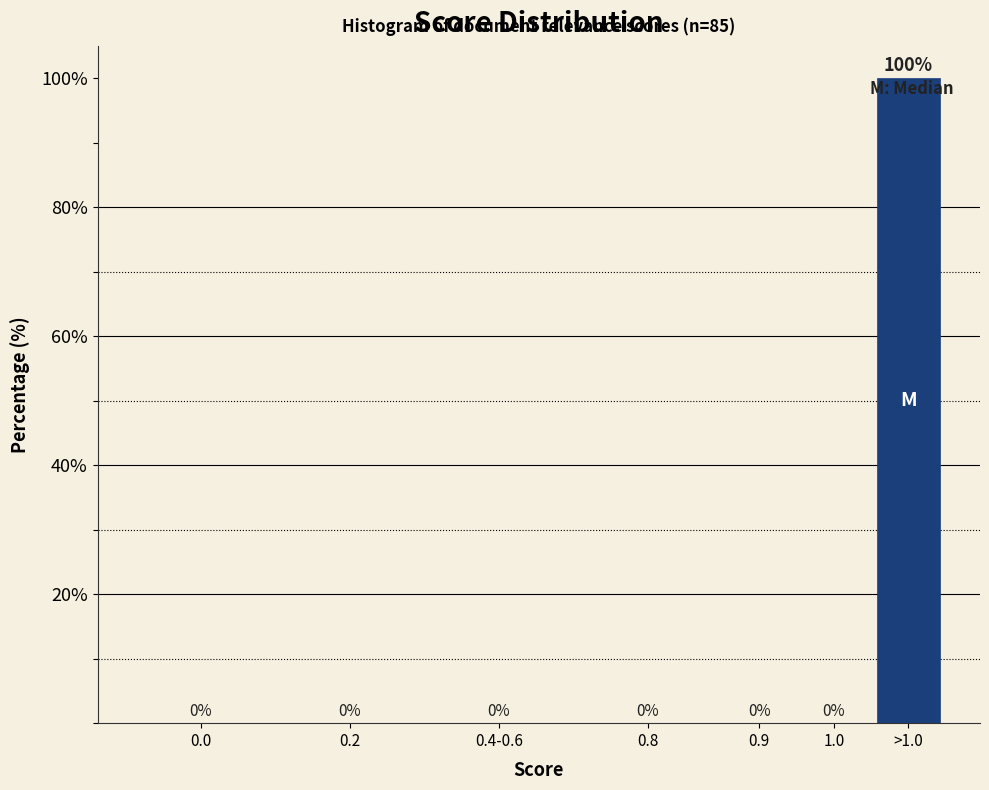

Reading left to right, extract all data points from this chart.

0.0=0	0.2=0	0.4-0.6=0	0.8=0	0.9=0	1.0=0	>1.0=100